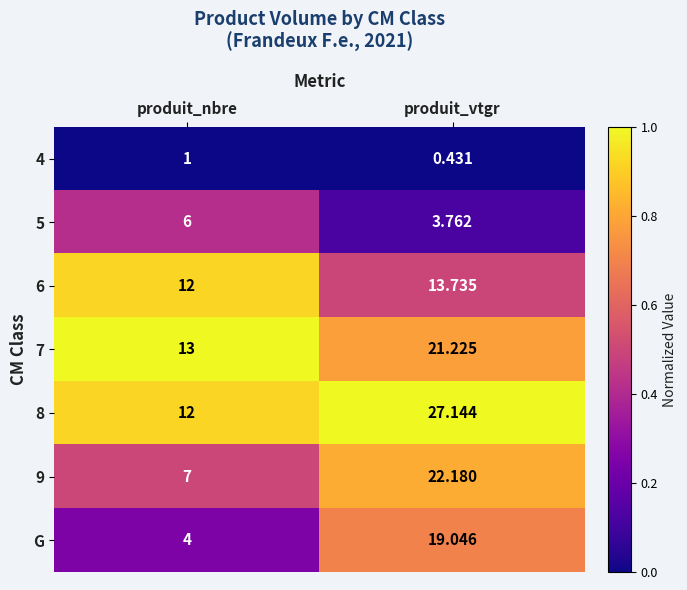

Rank the categories by 9 value from highest to lowest.

produit_vtgr, produit_nbre